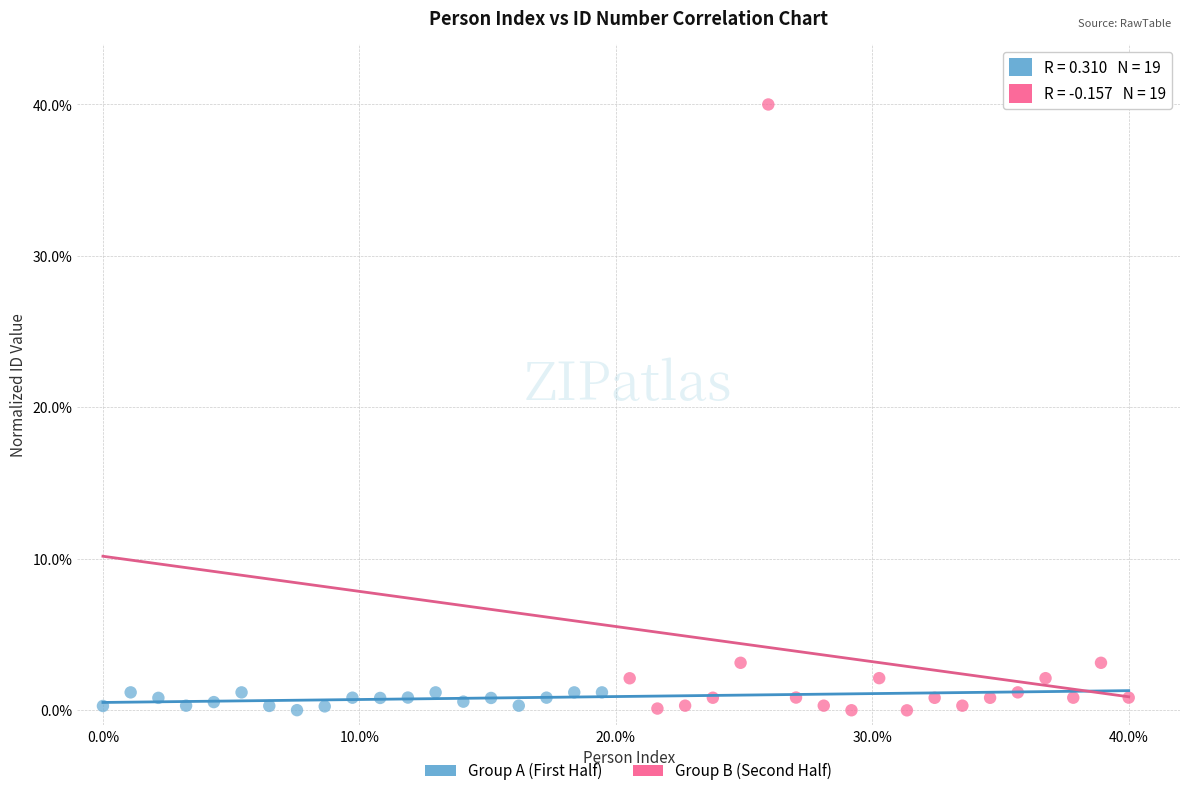

What are all the series names shown in the legend?

Group A (First Half), Group B (Second Half)